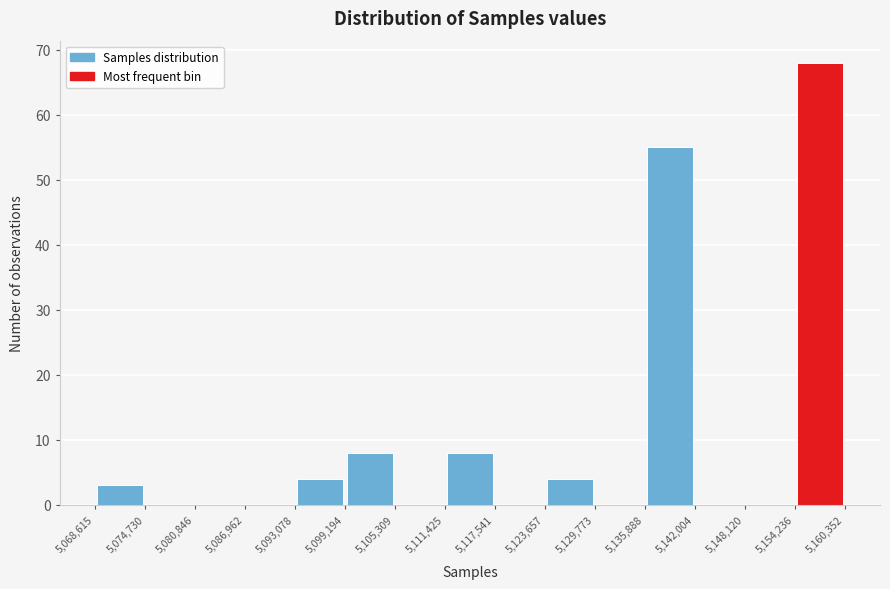

How tall is the bar that spans 5,135,888 to 5,142,004 on the x-axis? The values are not printed on the chart, so give them approximately, as read against the axis.

55